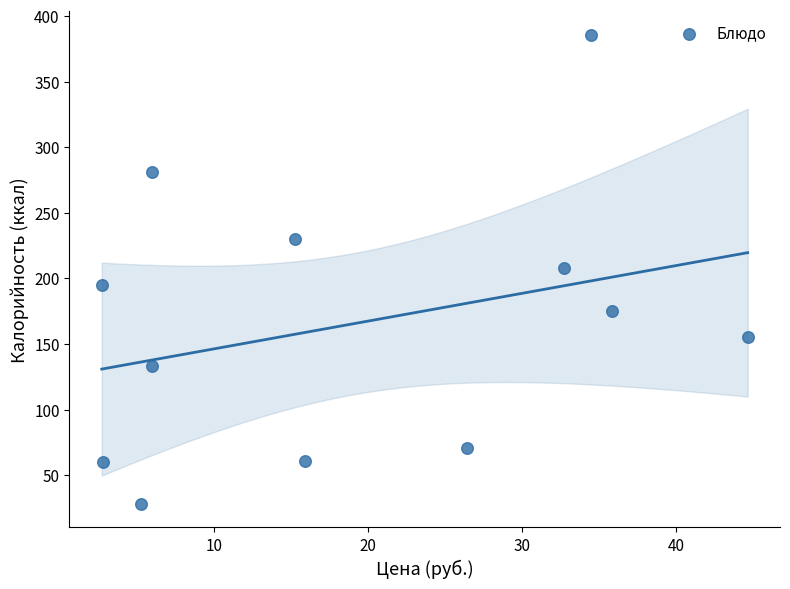

What is the range of Y values (max minus min)?

357.8